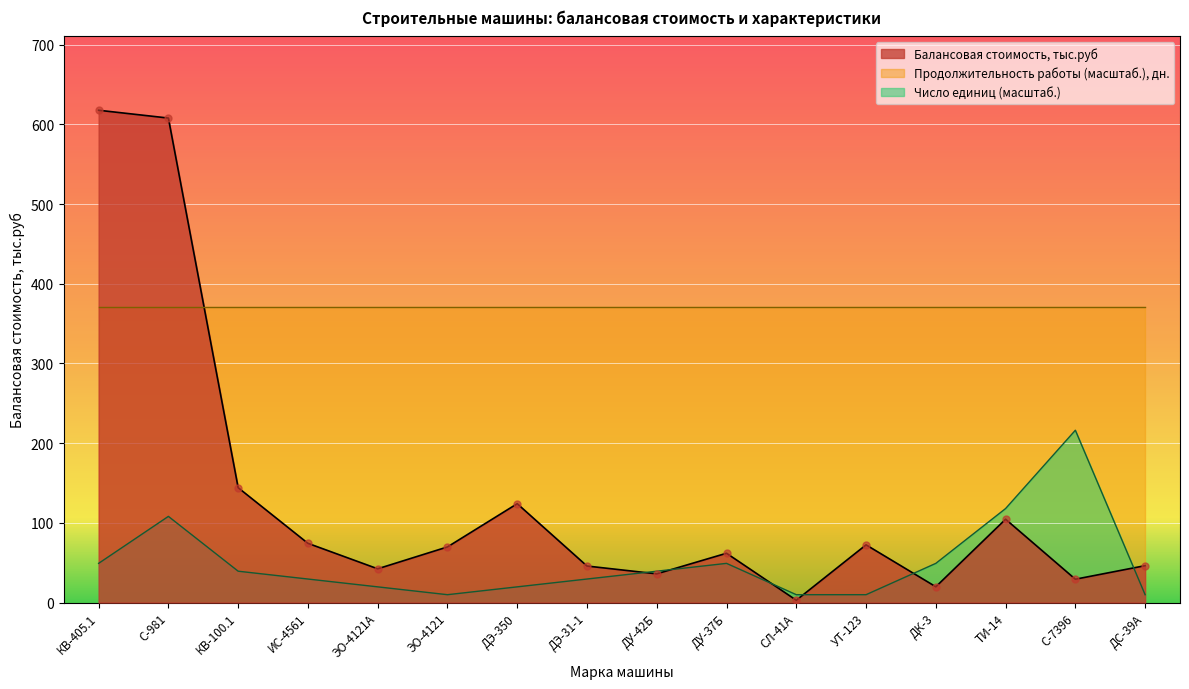

Is it true that Число единиц (масштаб.) equals 39.3 at КВ-100.1?

True